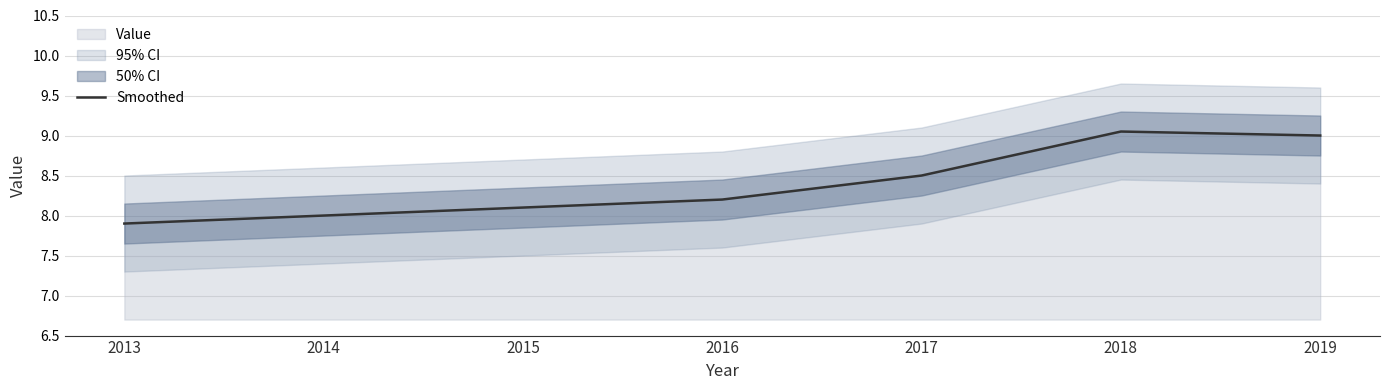

The value at 2015 is 8.1. True or false?

True